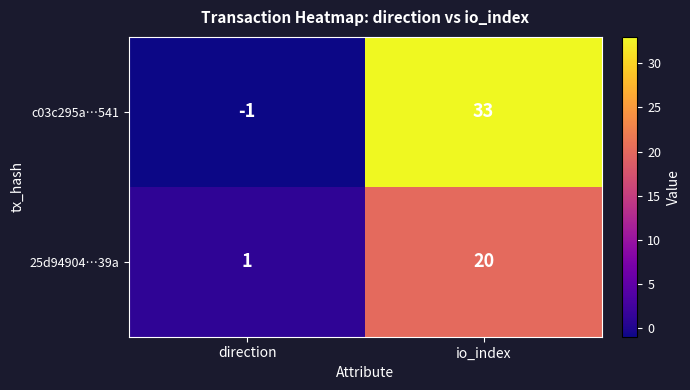

Reading left to right, what are all the values shown in this chart?

c03c295a…541: direction=-1	io_index=33
25d94904…39a: direction=1	io_index=20